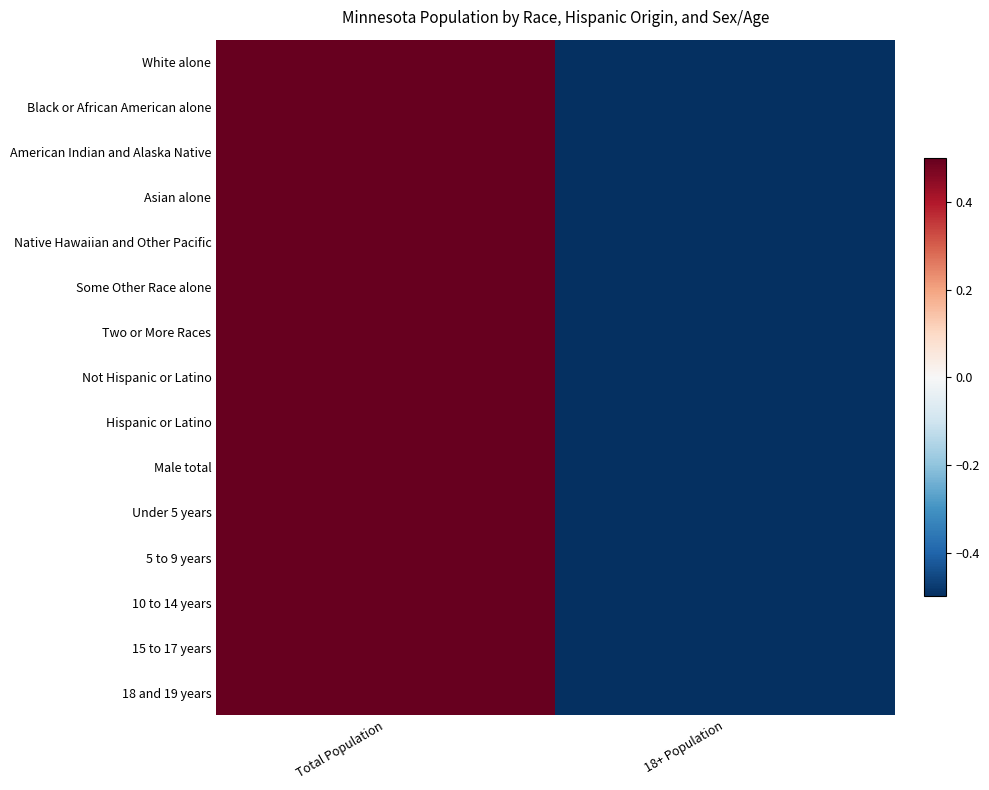

At how many categories does at least one series exceed 0?

1